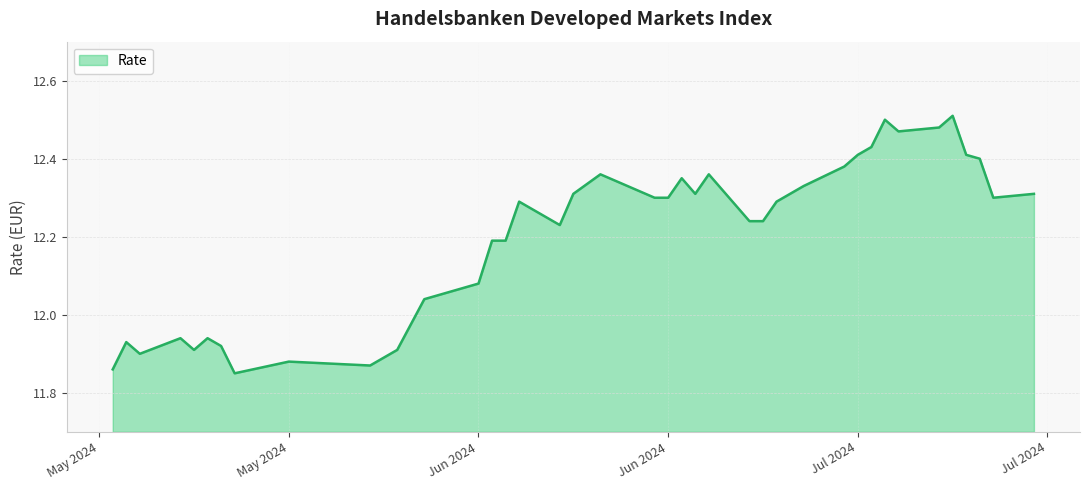

What is the difference between the maximum and minimum values?

0.7